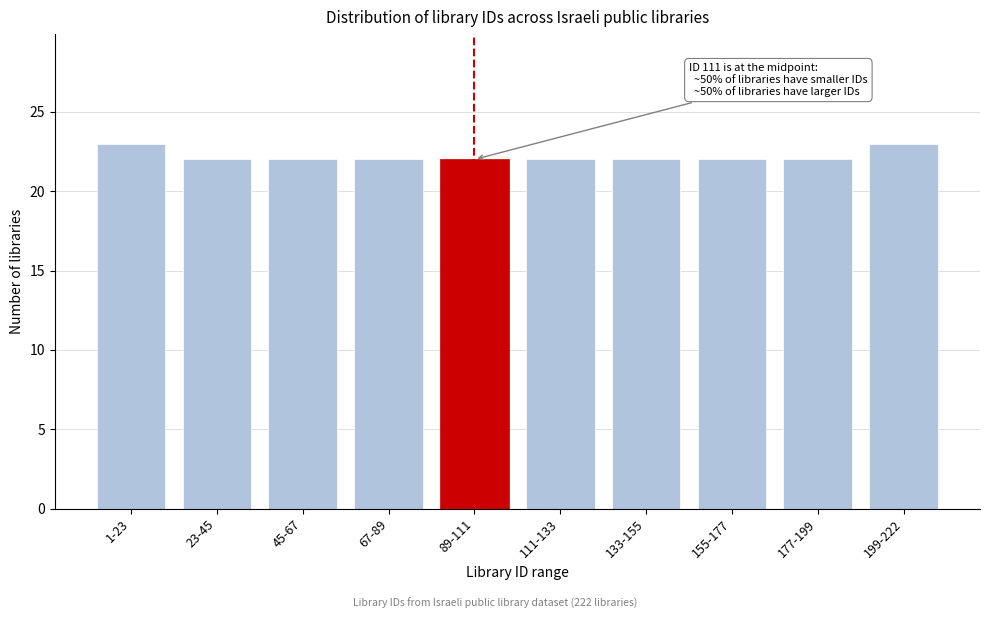

Reading left to right, what are all the values shown in this chart?

23	22	22	22	22	22	22	22	22	23